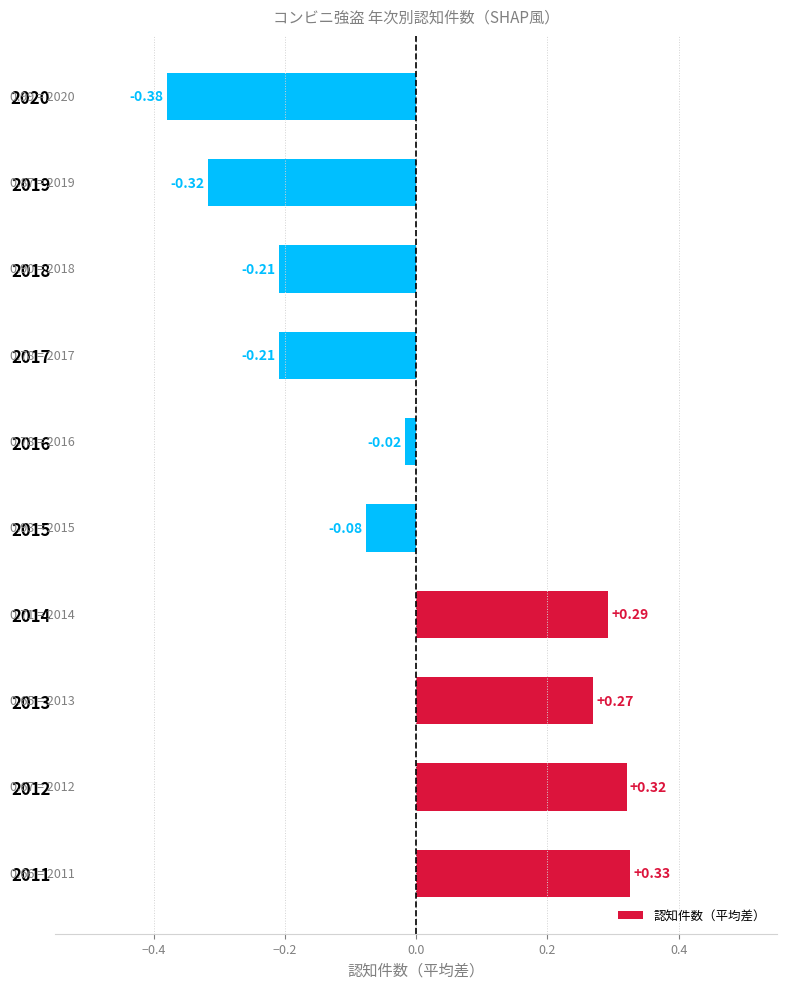

Between 2016 and 2017, which is larger?

2016